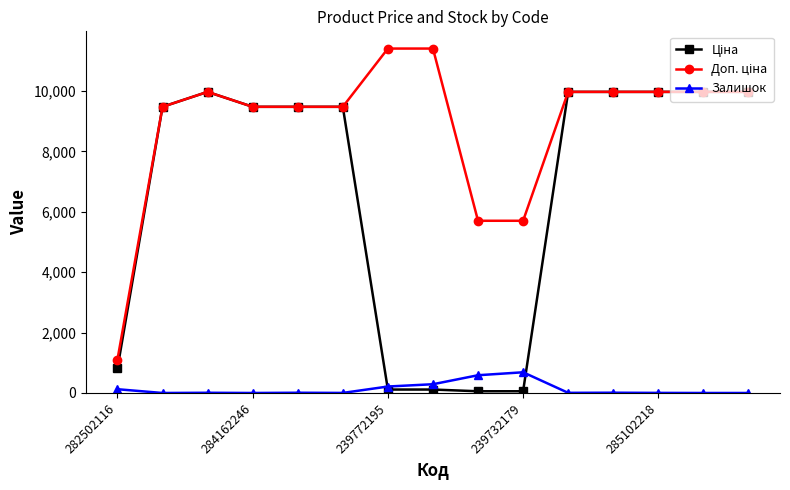

At how many categories does at least one series exceed 7209?

12